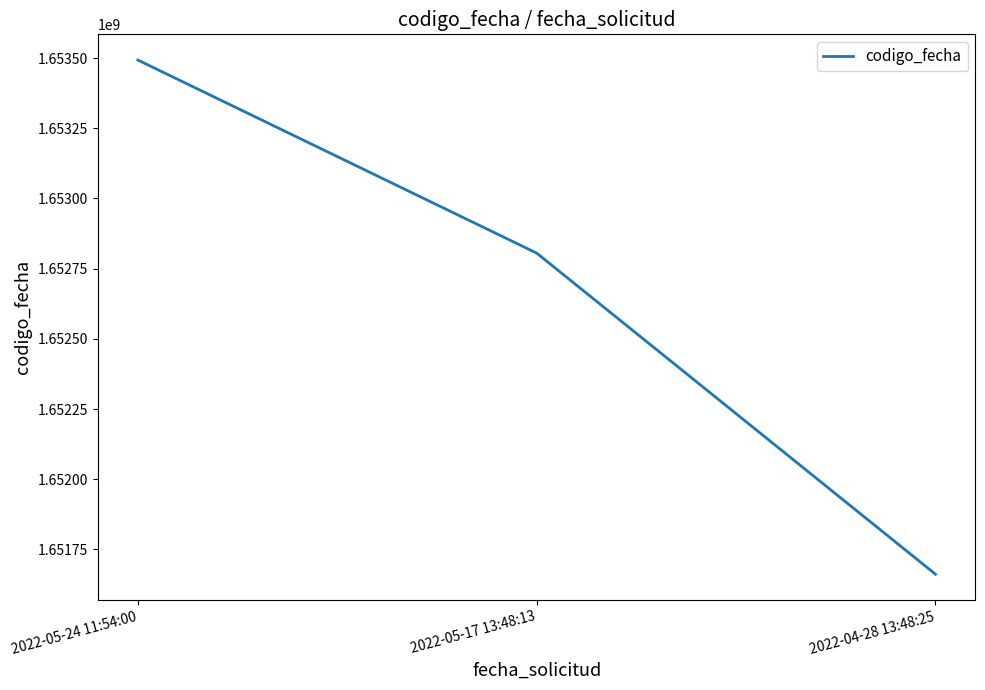

Reading left to right, what are all the values shown in this chart?

1653493140	1652805503	1651661631